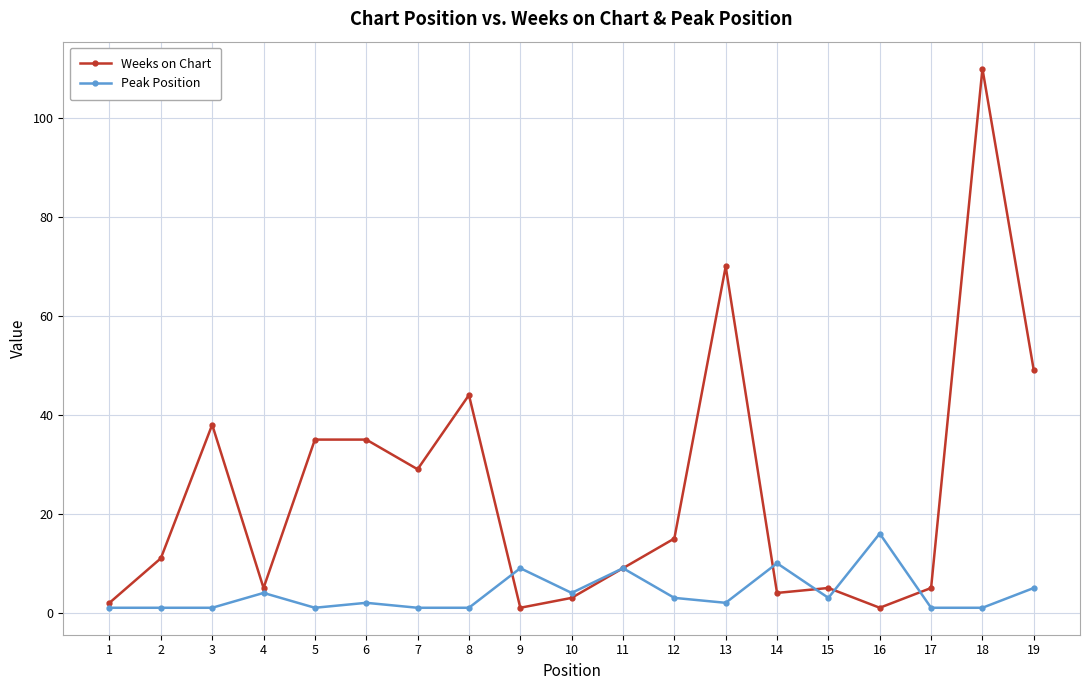

Where is the first local maximum for Weeks on Chart?

3